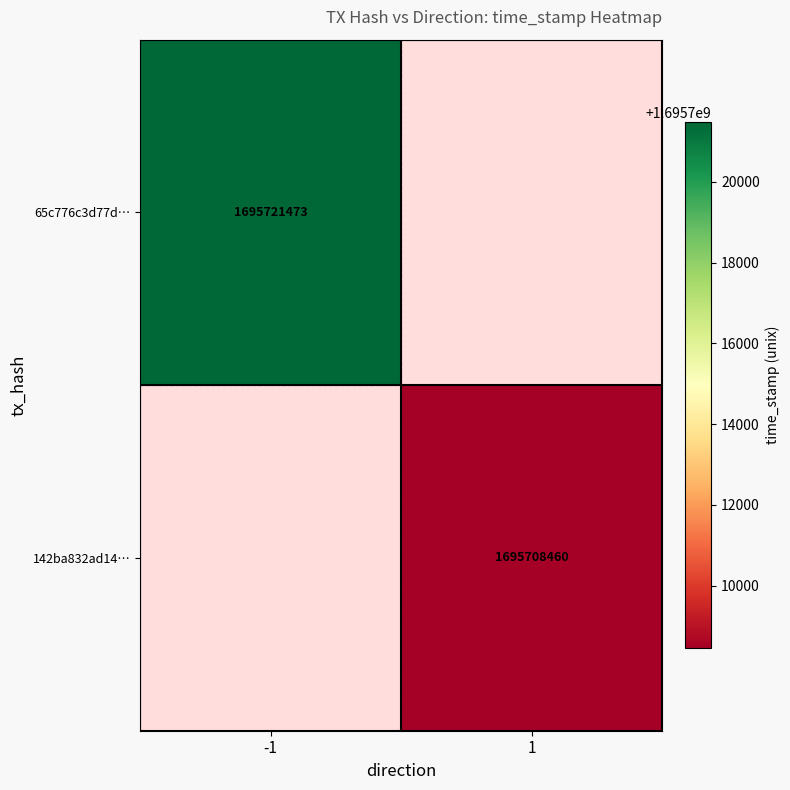

The 65c776c3d77d… series shows 1695721473 at -1. True or false?

True